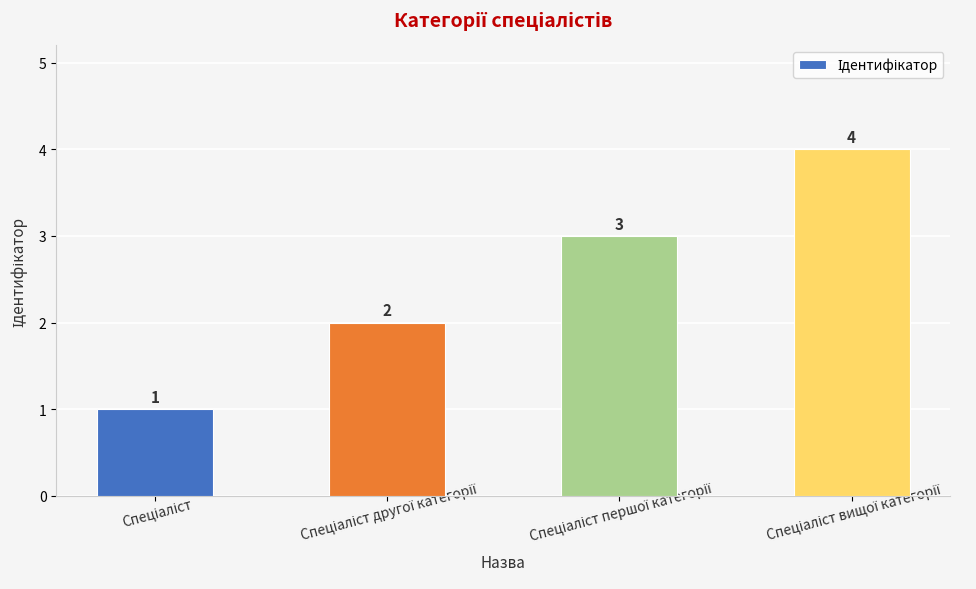

Reading left to right, what are all the values shown in this chart?

1	2	3	4